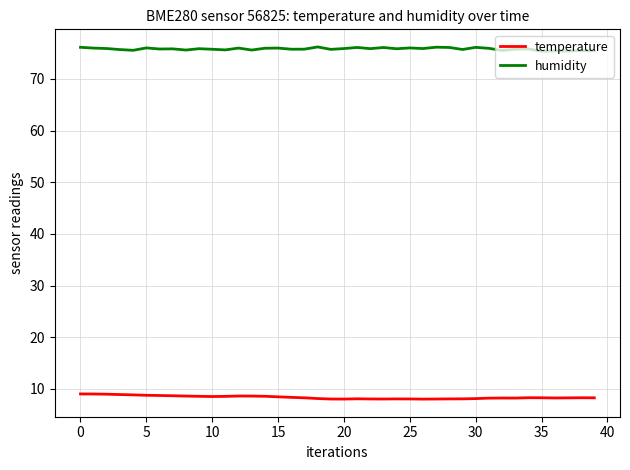

What is the lowest value of the temperature series?

8.0